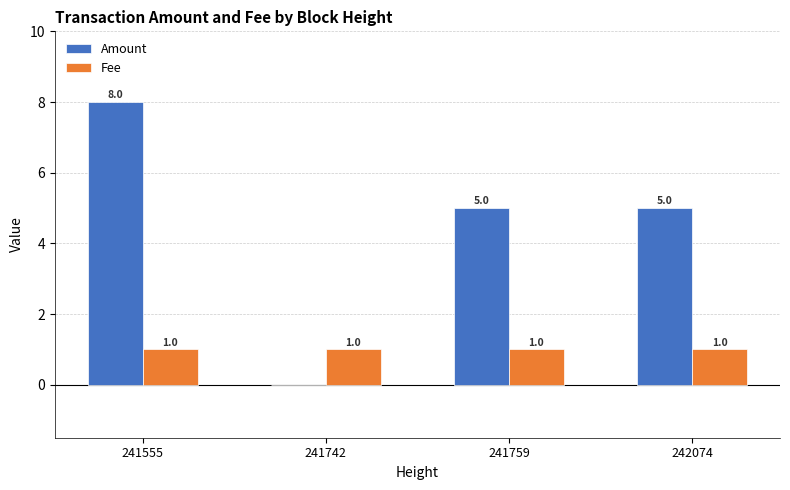

Is the value of Fee at 241555 greater than the value of Amount at 241759?

No